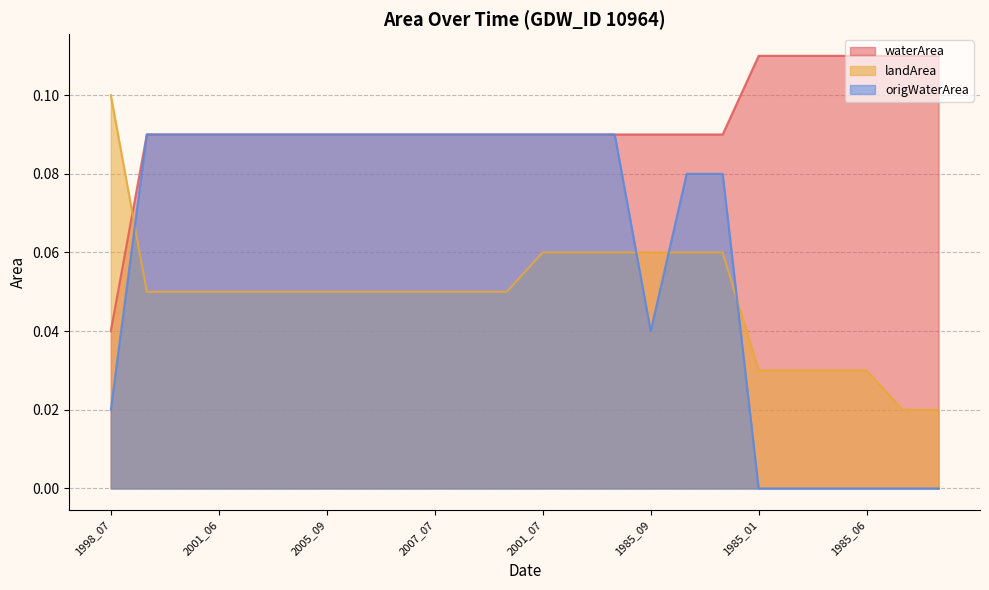

What is the sum of all origWaterArea values?

1.5